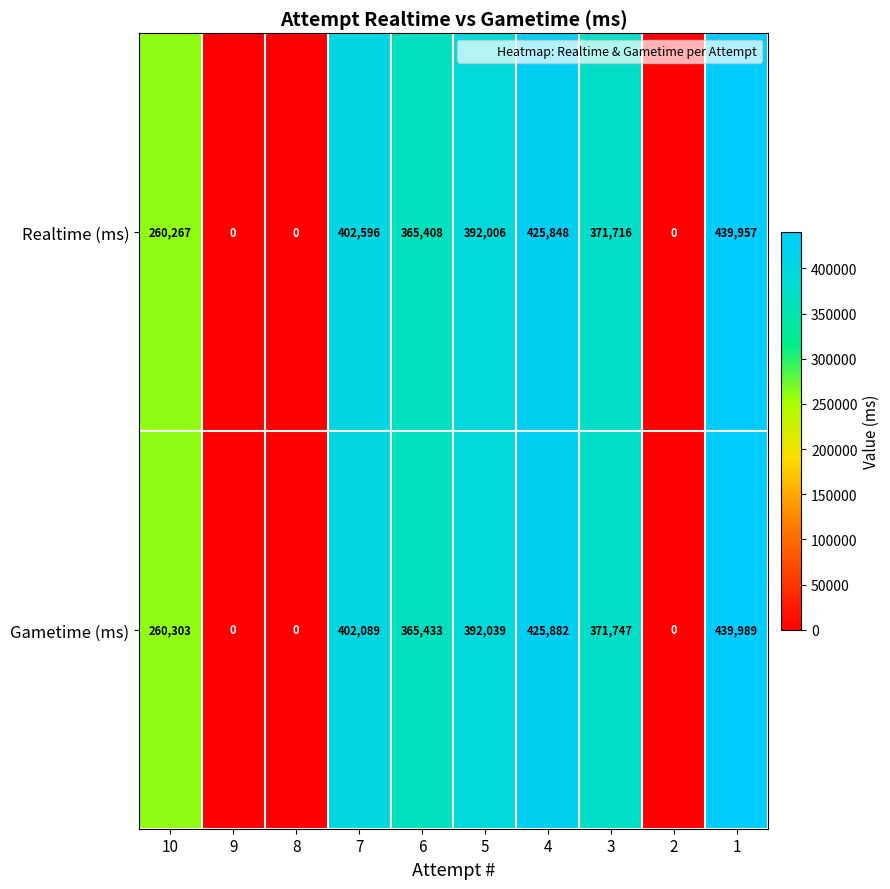

At which category is the sum across all series the highest?

1